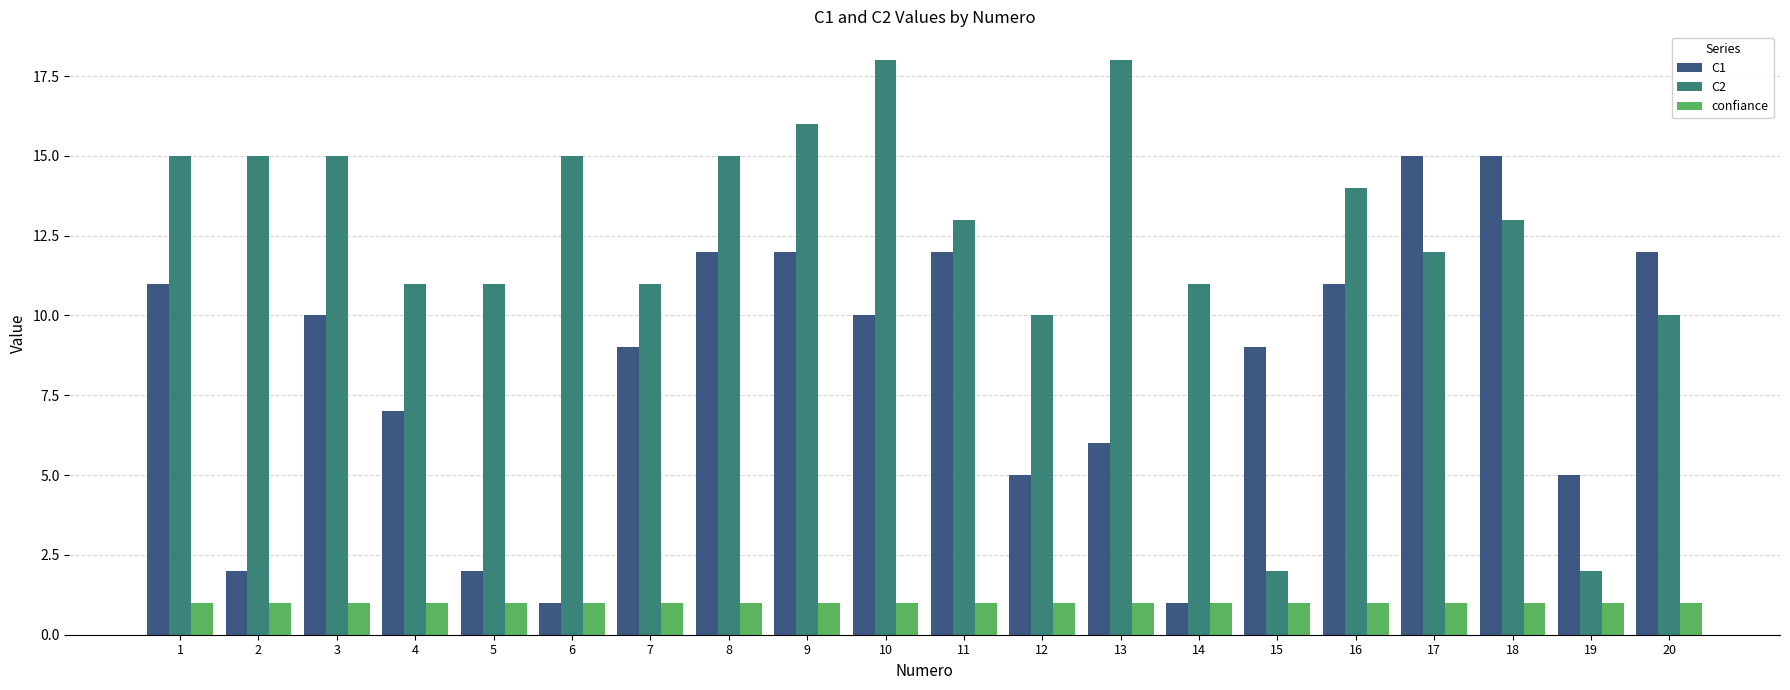

At 1, list the series in order from smallest to largest.

confiance, C1, C2